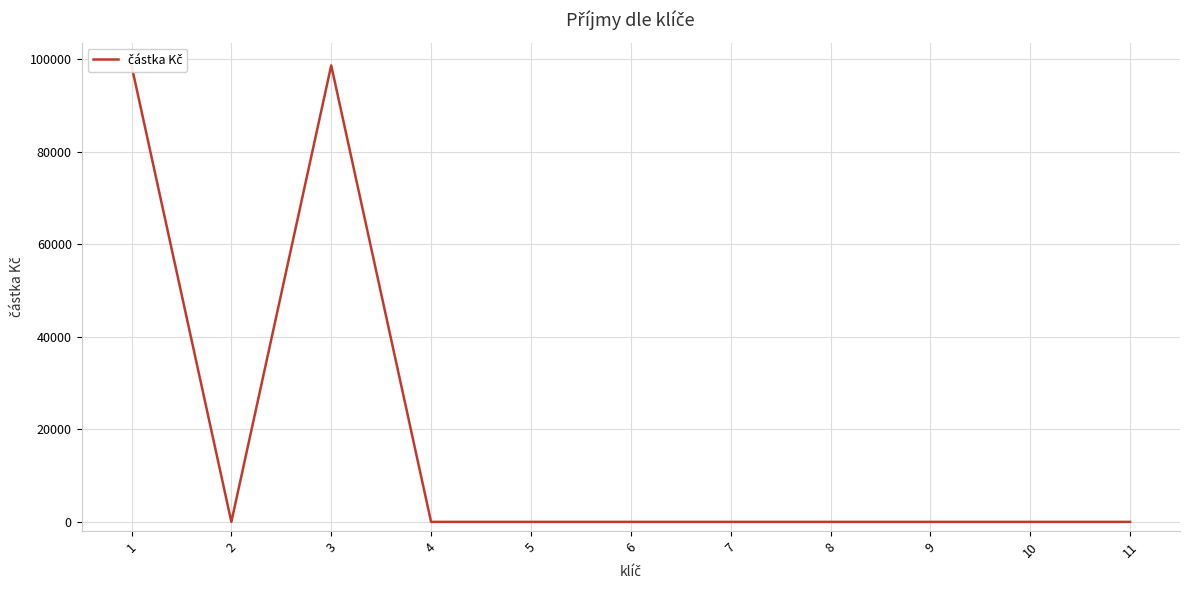

The chart shows a value of 0 at 9. True or false?

True